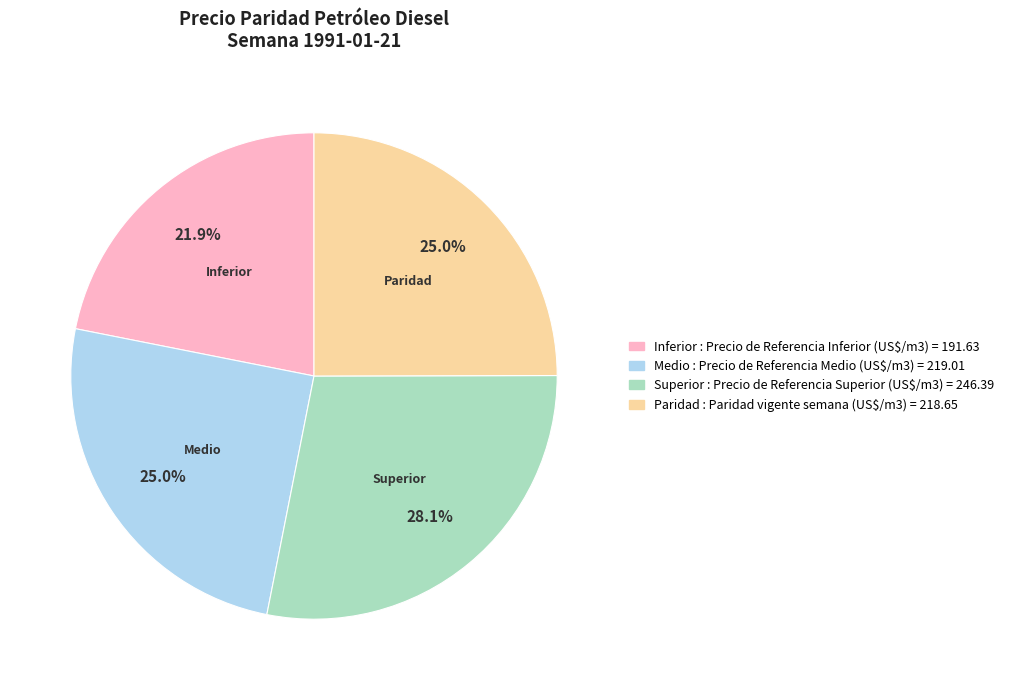

Count the number of slices in the pie.

4